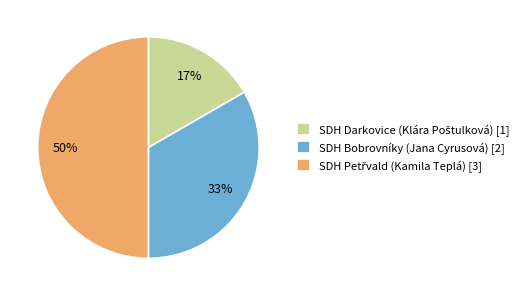

To the nearest percent, what is the difference between the largest and smallest slice percentages?

33%